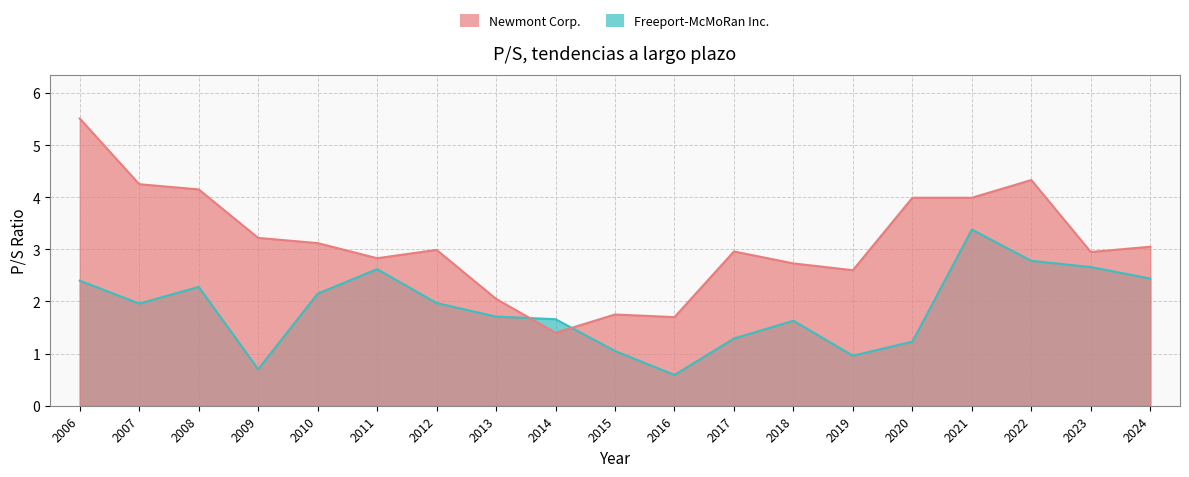

What is the spread (max minus min) of values at 2010?

1.0